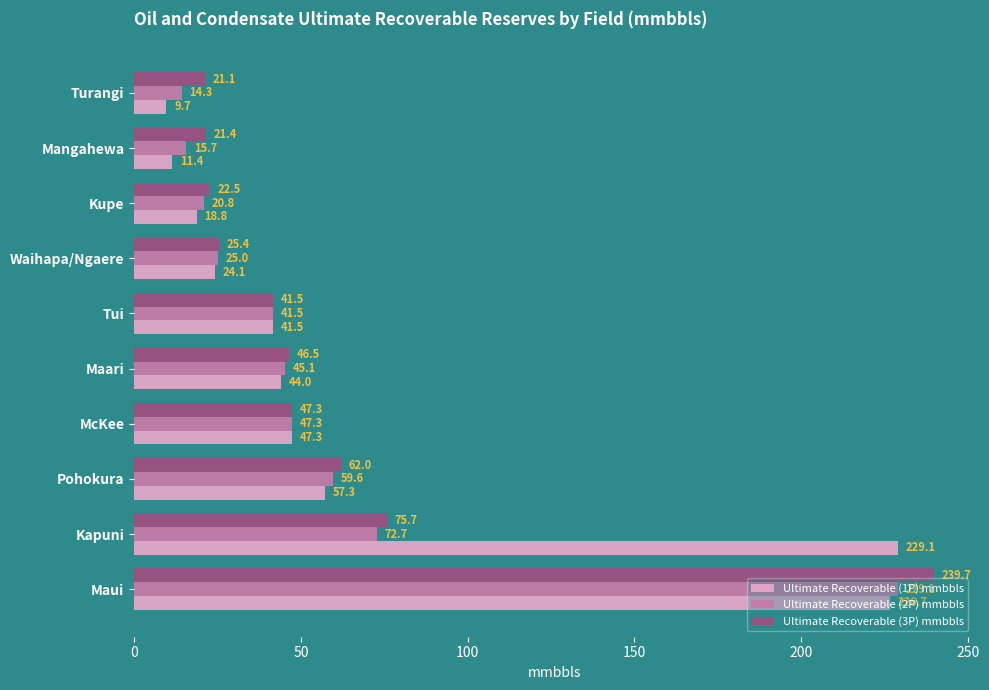

Rank the categories by Ultimate Recoverable (2P) mmbbls value from highest to lowest.

Maui, Kapuni, Pohokura, McKee, Maari, Tui, Waihapa/Ngaere, Kupe, Mangahewa, Turangi